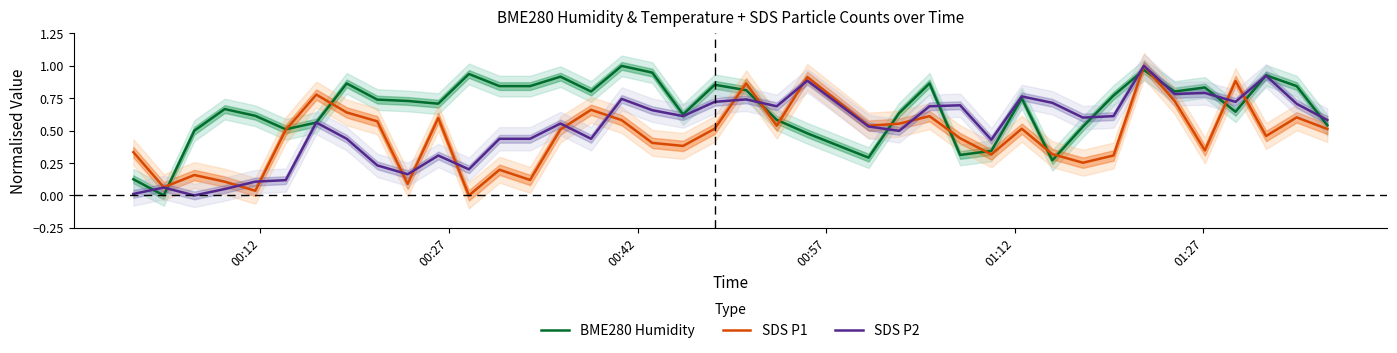

How many times do SDS P2 and SDS P1 cross each other?

13